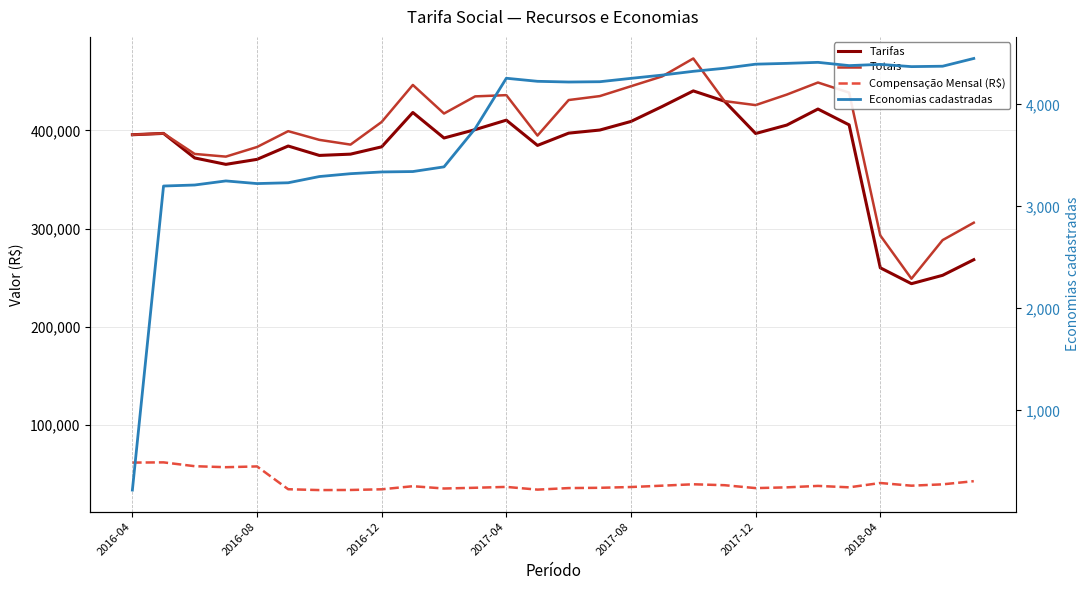

Does the chart display data point markers on the line(s)?

No